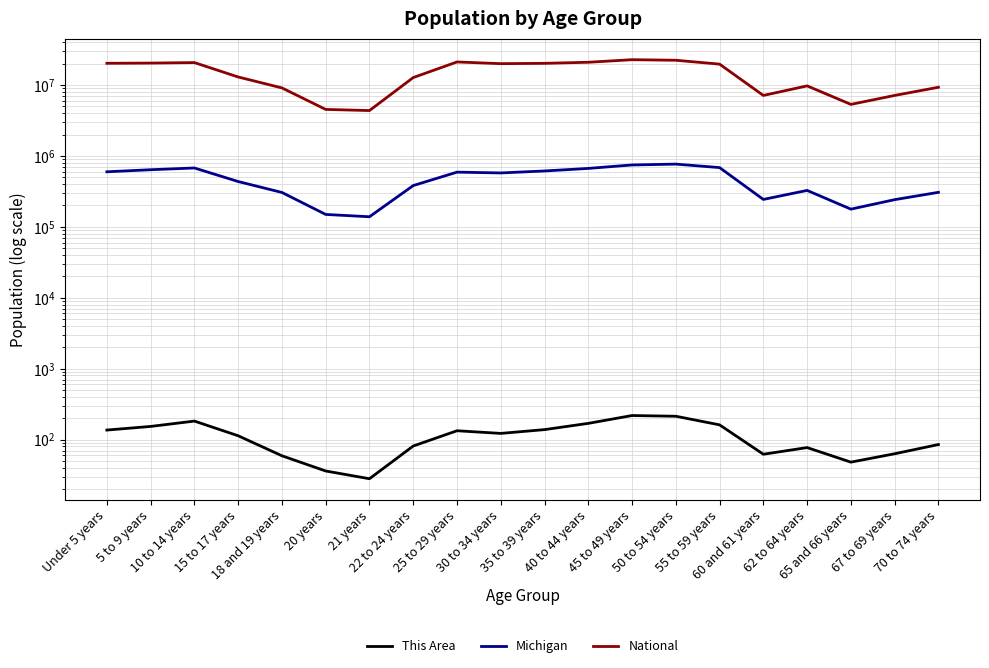

What is the label of the 8th point from the left?

22 to 24 years